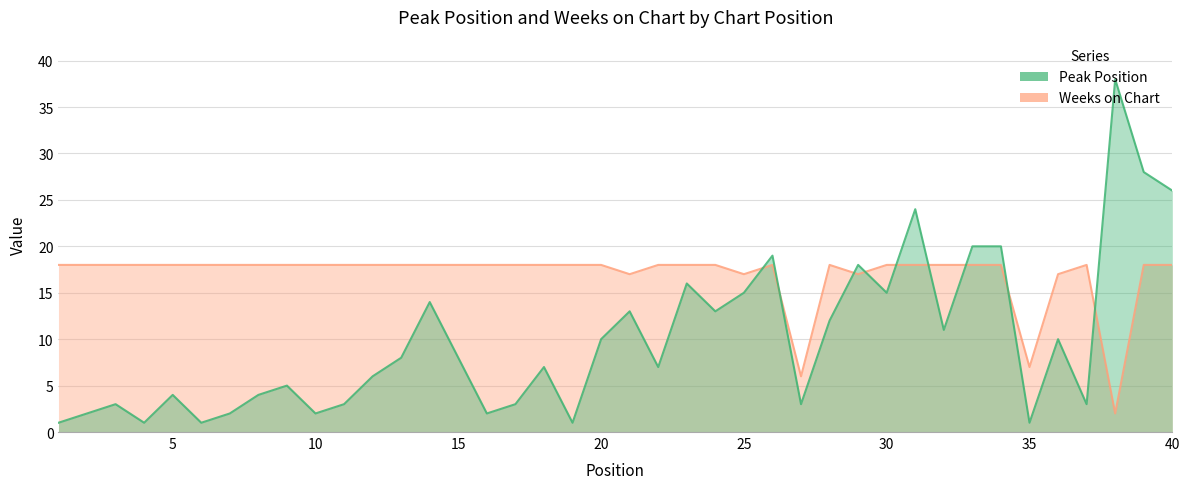

What is the average value of the Weeks on Chart series?

17